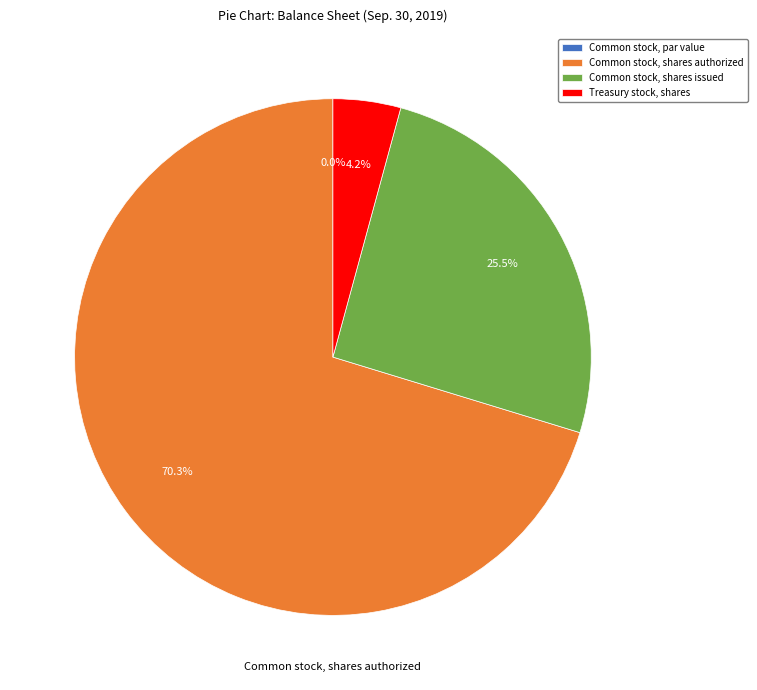

How much of the chart is everything except Treasury stock, shares?

95.8%